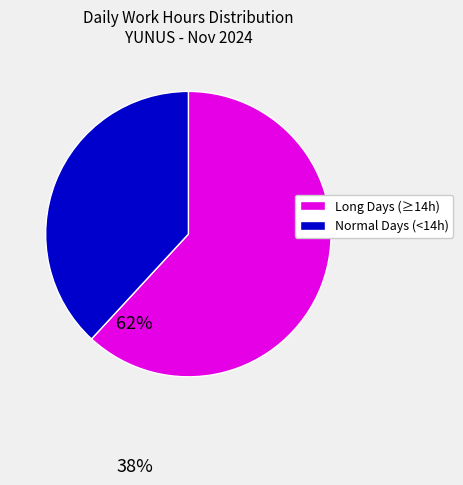

Does any single category account for the majority?

Yes